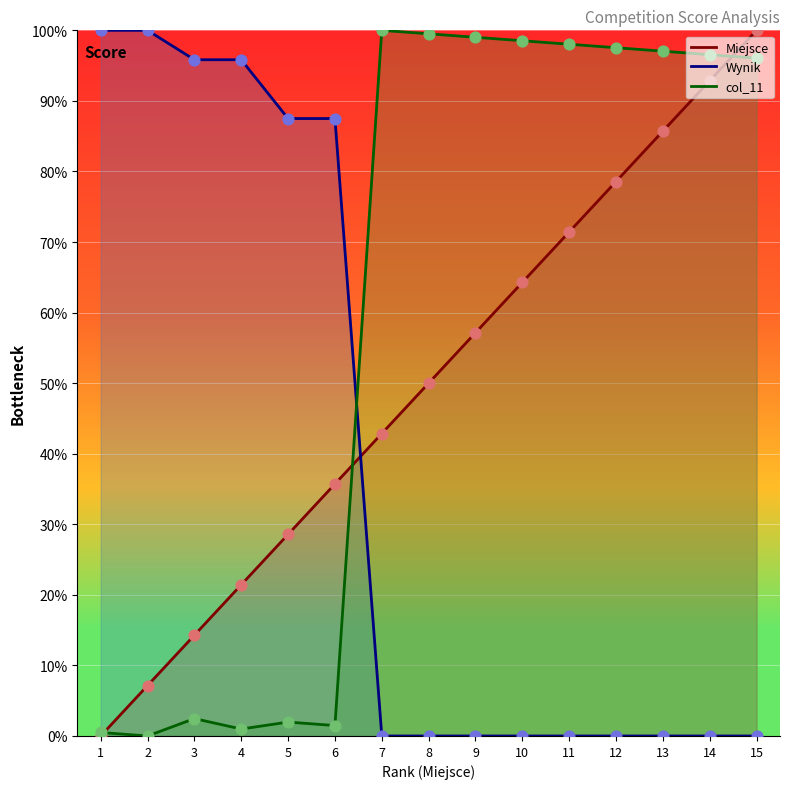

What is the total value across all series at 15?

196.1